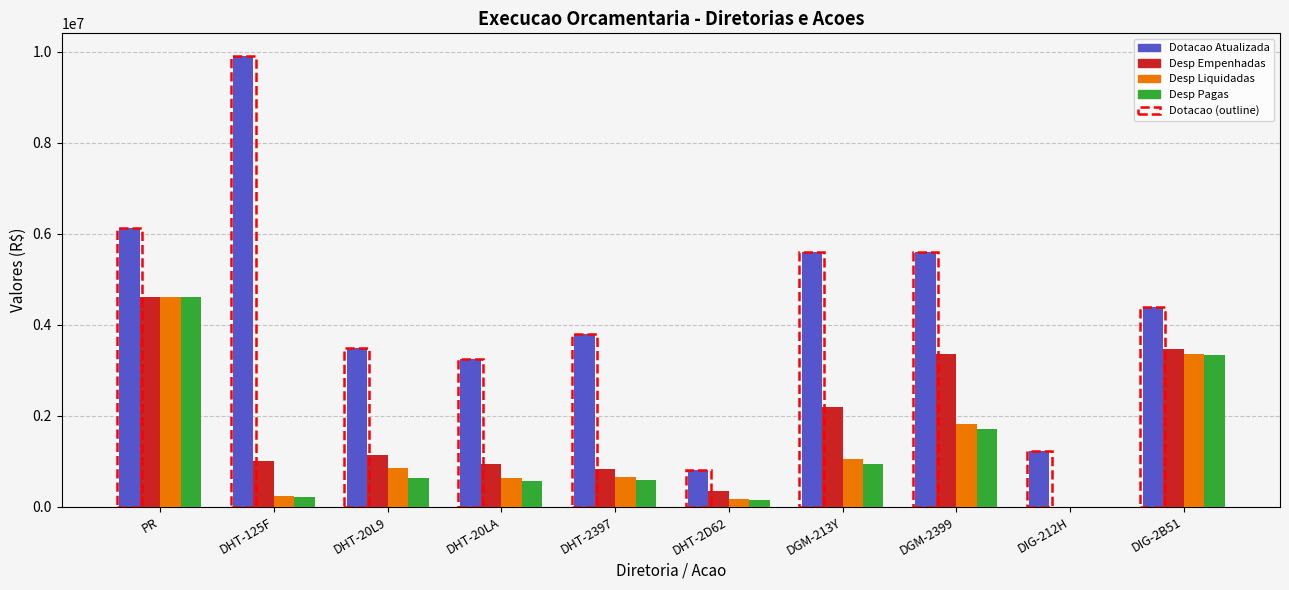

What is the highest value of the Dotacao Atualizada series?

9907207.0